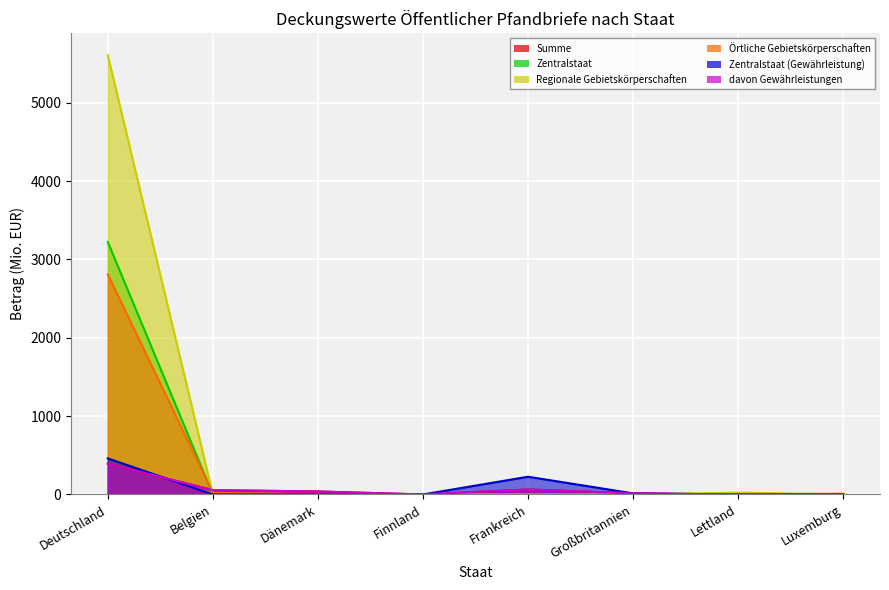

True or false: Örtliche Gebietskörperschaften has a value of 1928.1 at Großbritannien.

False